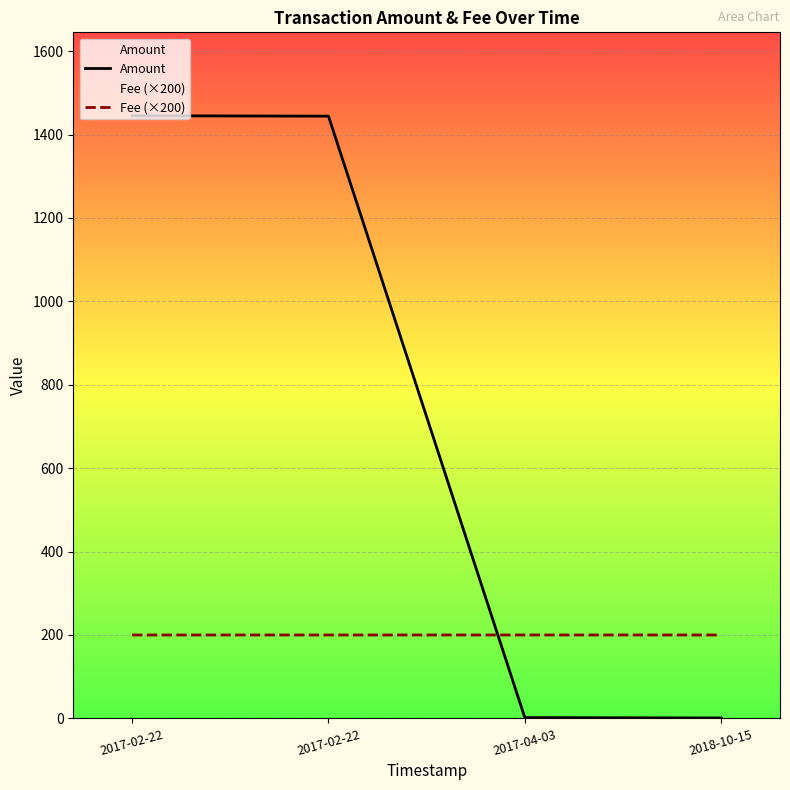

Which category has the lowest value in the Amount series?

2018-10-15